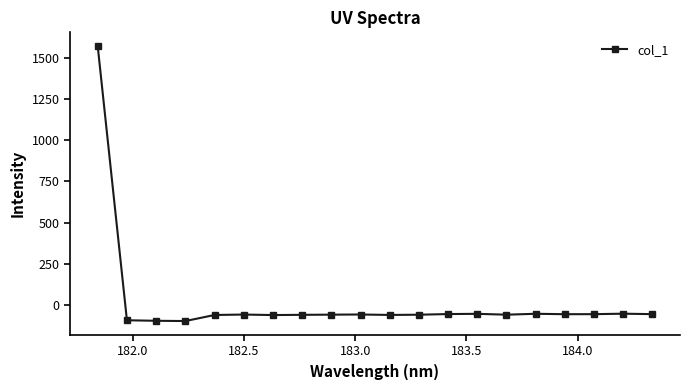

How many distinct data groups are displayed?

1